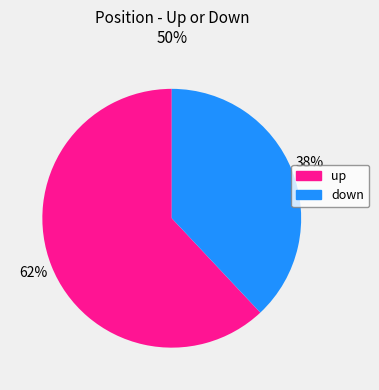

Is the sum of down and up greater than half?

Yes